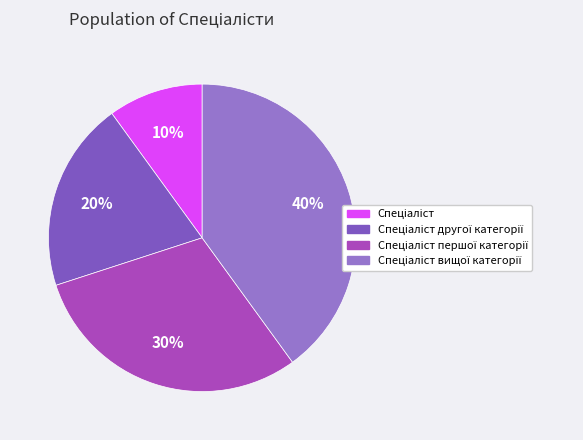

Does Спеціаліст вищої категорії account for over 50% of the chart?

No